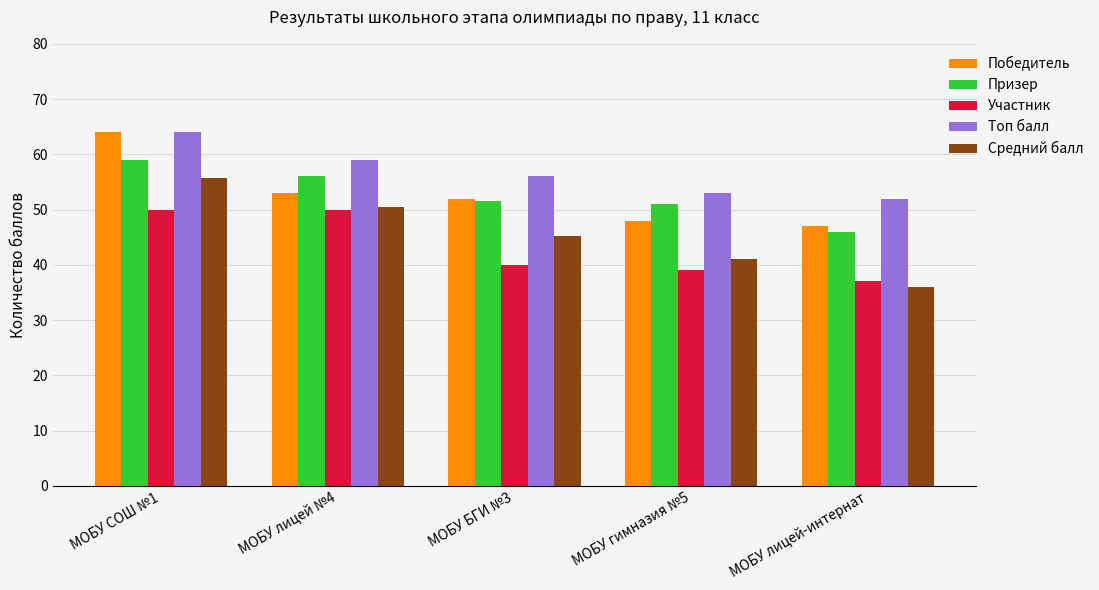

What is the value of the Топ балл bar at the 2nd from the left?

59.0